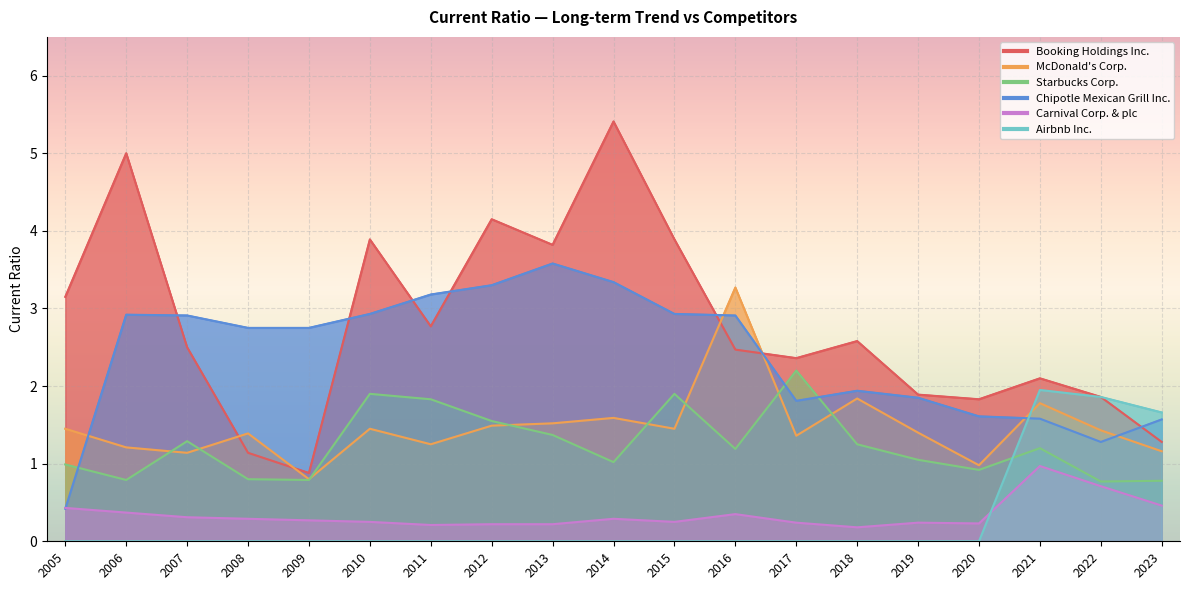

True or false: Starbucks Corp. and Carnival Corp. & plc intersect in this chart.

False